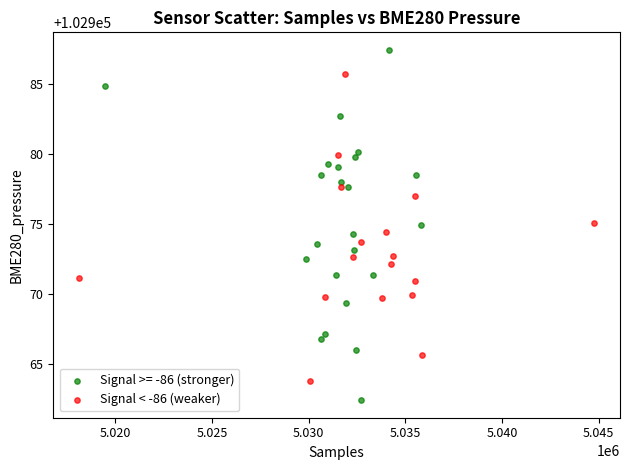

Which series has the widest spread of Y values?

Signal >= -86 (stronger)